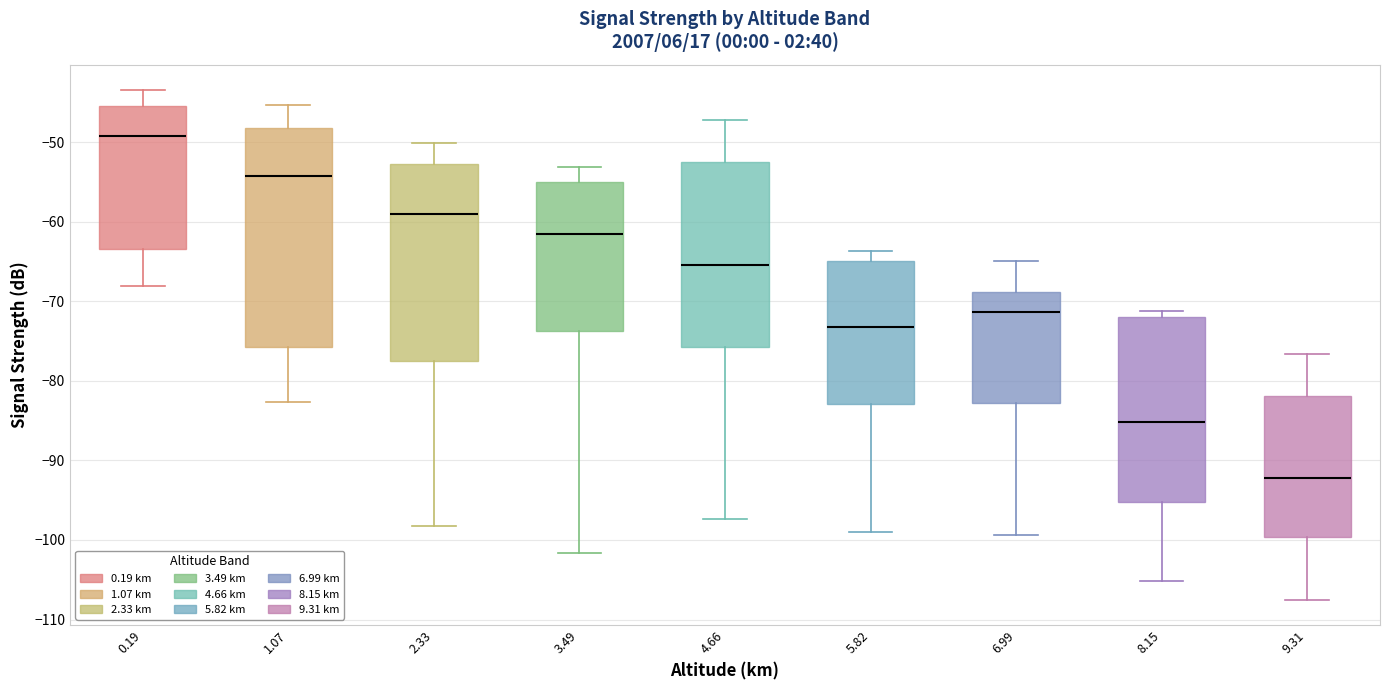

Which box has the highest median line?

0.19